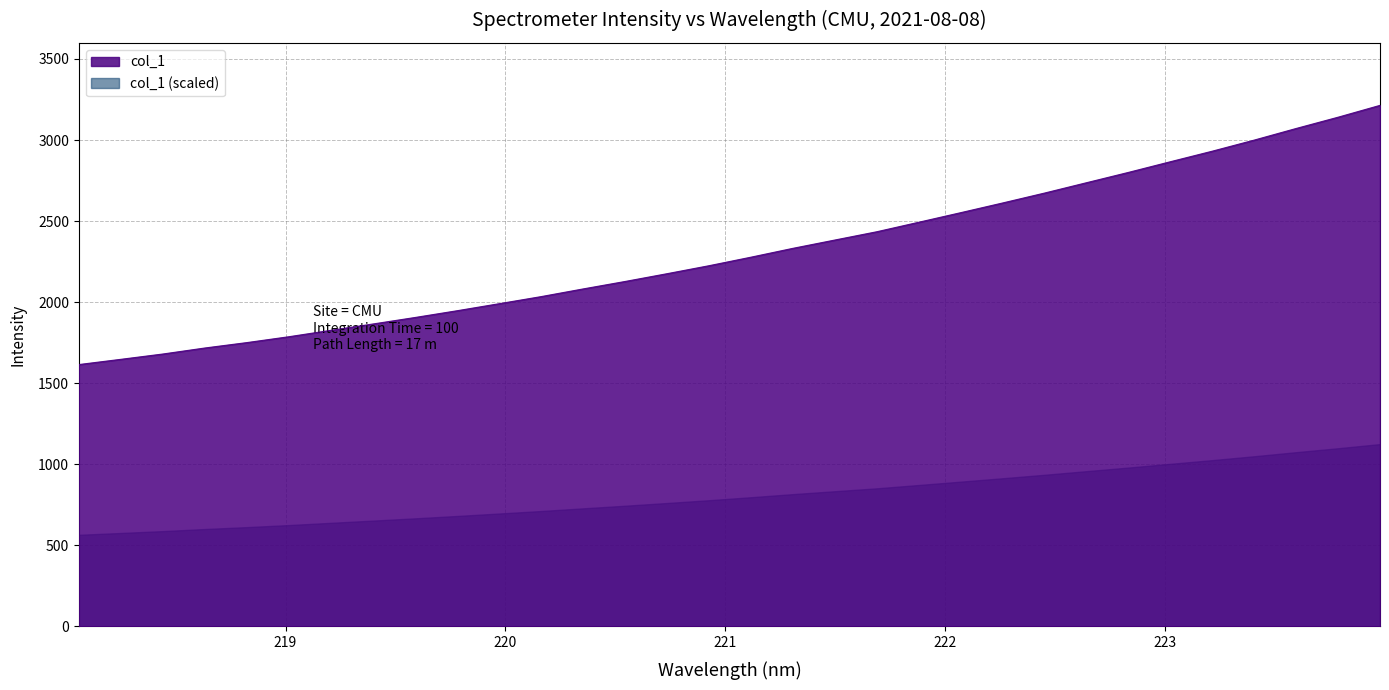

Read the value at 218.0596.

1615.3